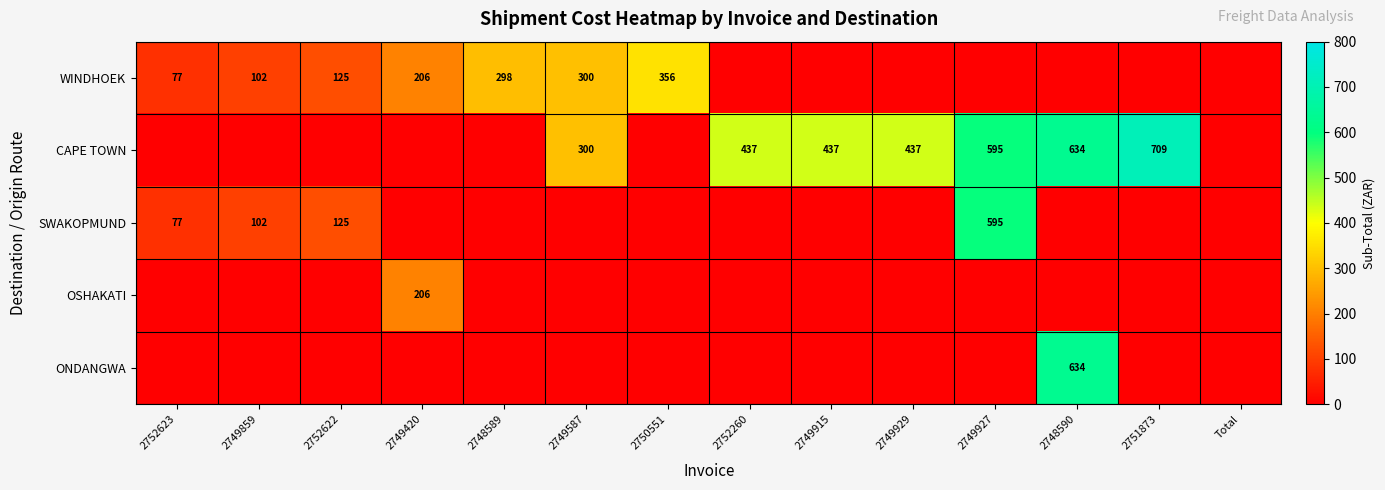

The value of ONDANGWA at 2748590 is 633.8. True or false?

True